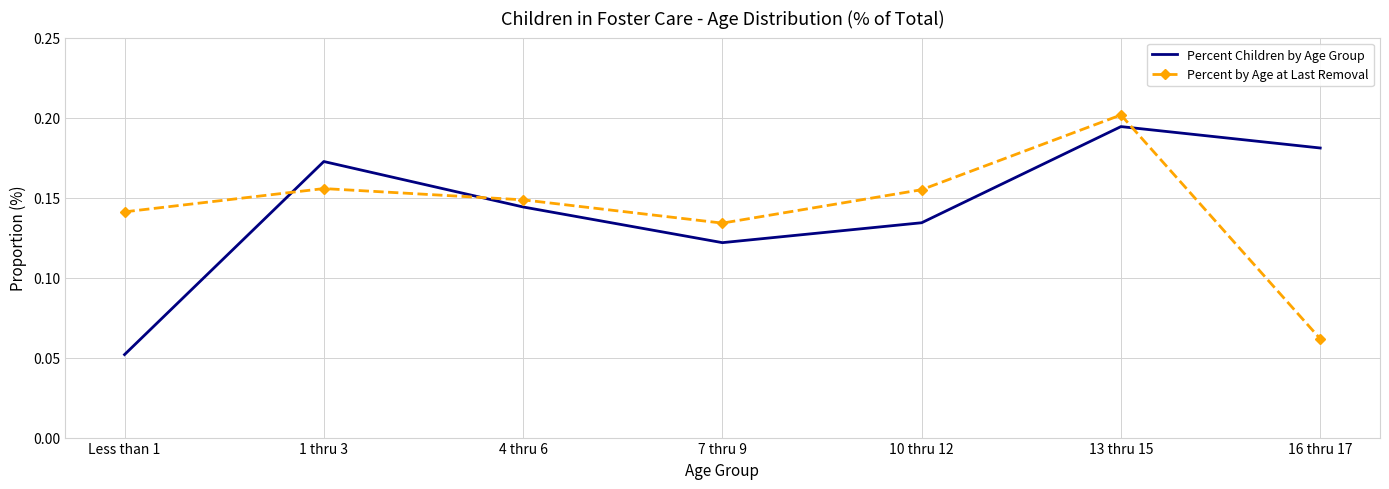

What position from the right is 7 thru 9?

4